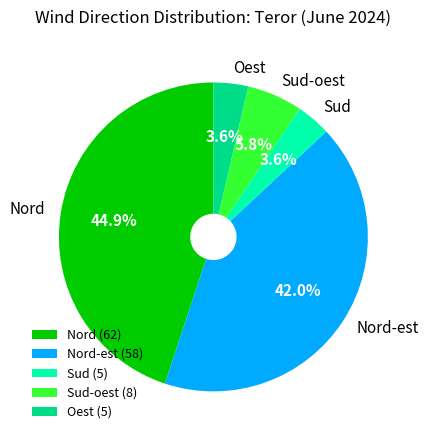

To the nearest percent, what is the difference between the largest and smallest slice percentages?

41%